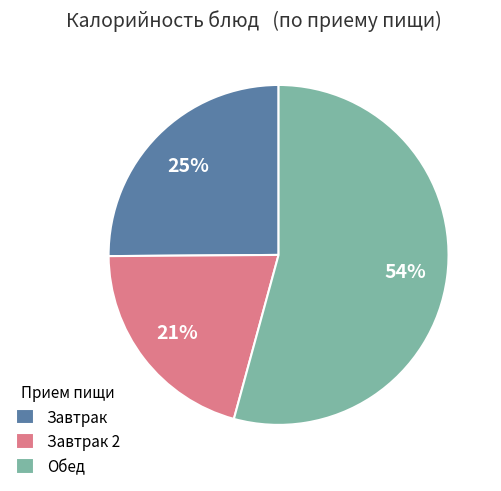

To the nearest percent, what is the combined percentage of Завтрак and Обед?

79%